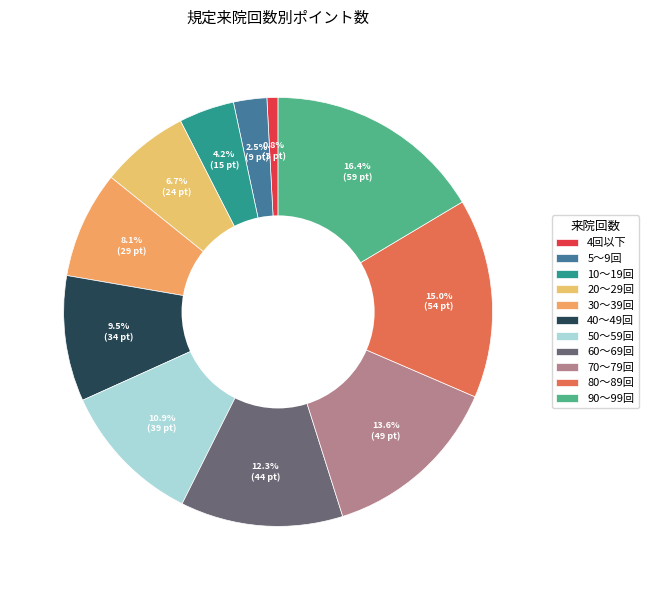

What is the smallest slice in the pie chart?

4回以下